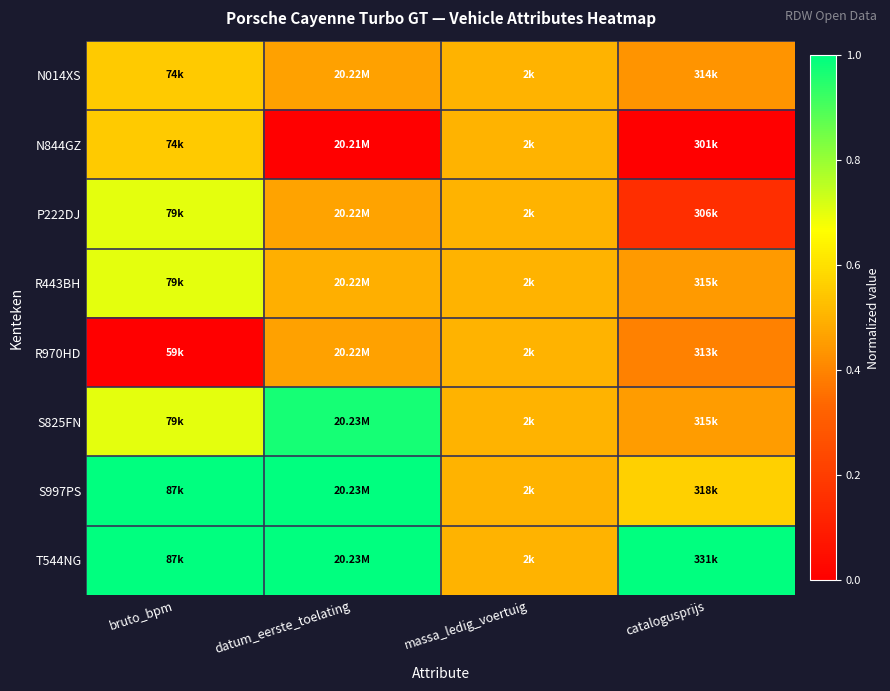

At which category does the chart reach its peak across all series?

bruto_bpm